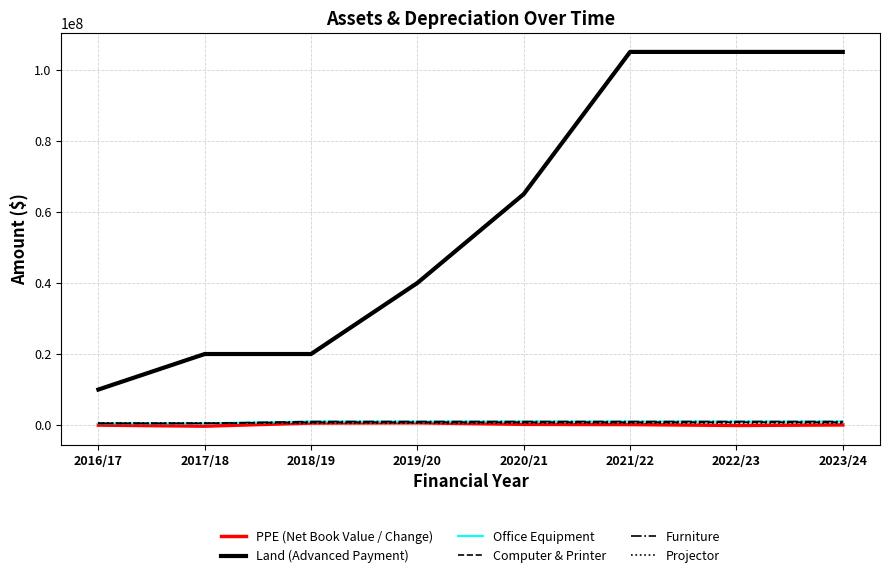

What position from the right is 2021/22?

3